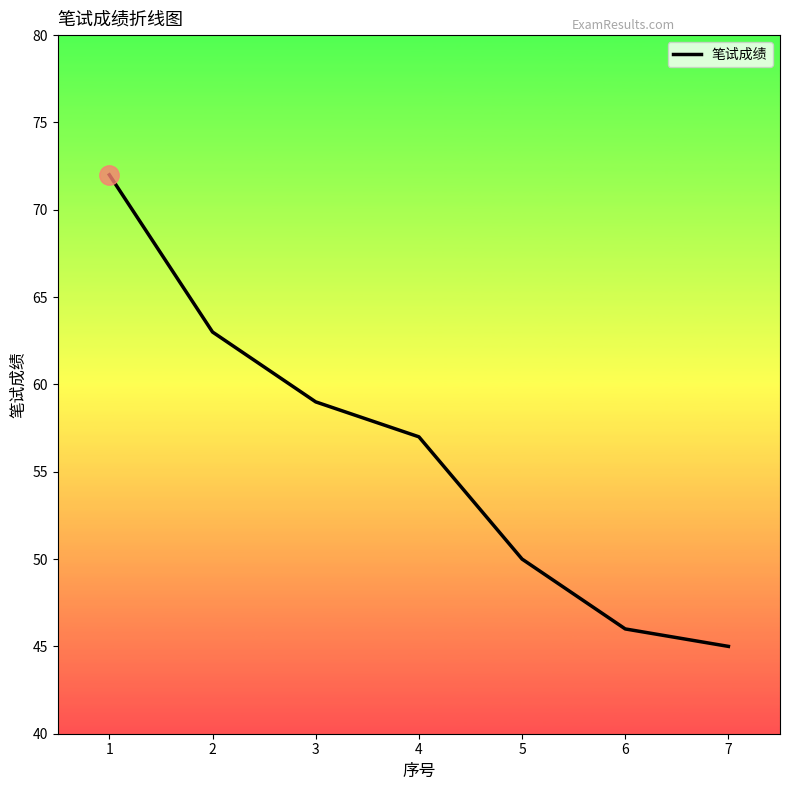

True or false: there are more than 1 points higher than both neighbors.

False